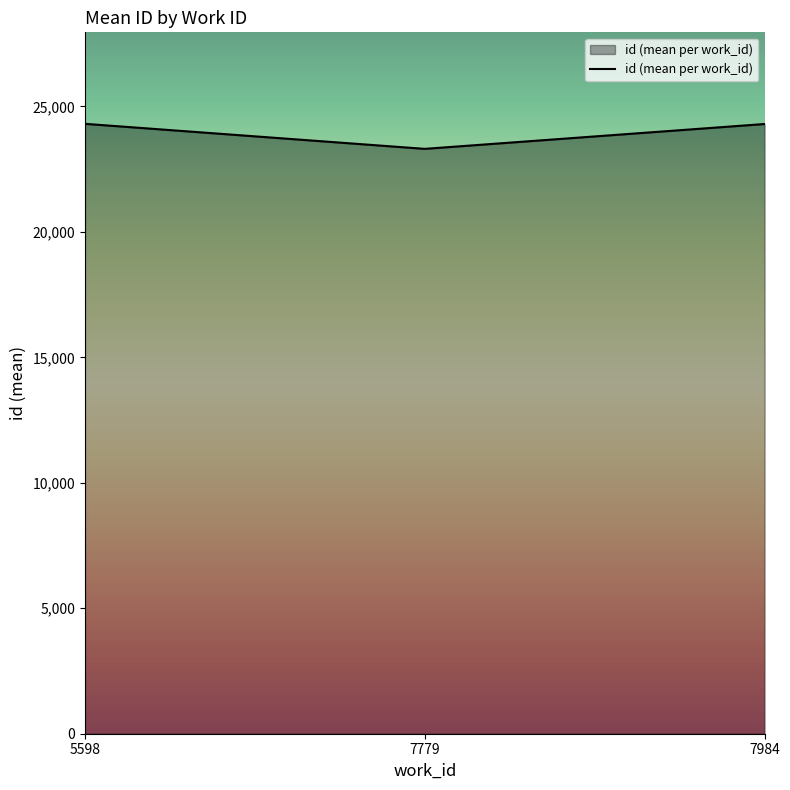

How many lines are shown in the chart?

1